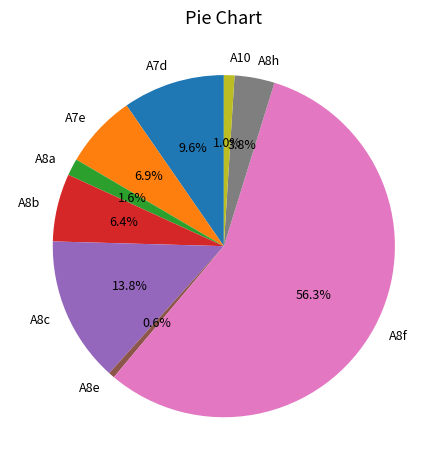

Is it true that A8a is 14% of the pie?

False